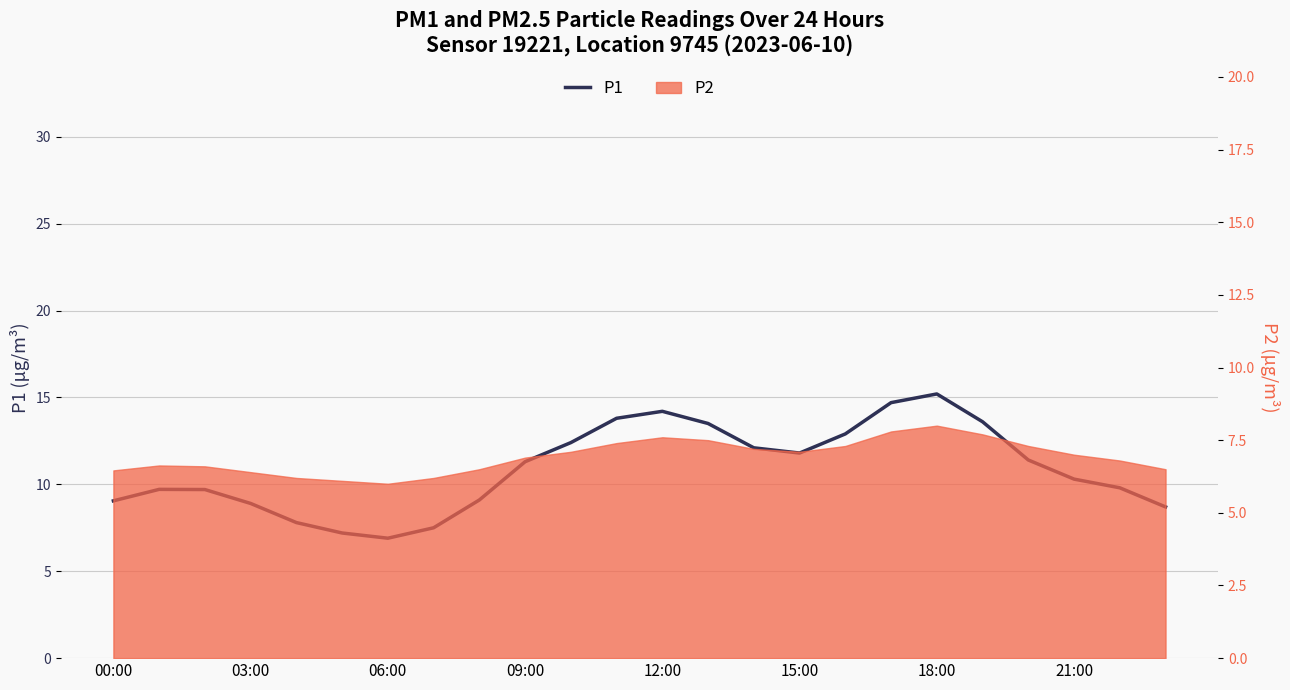

What is the greatest value displayed?

15.2